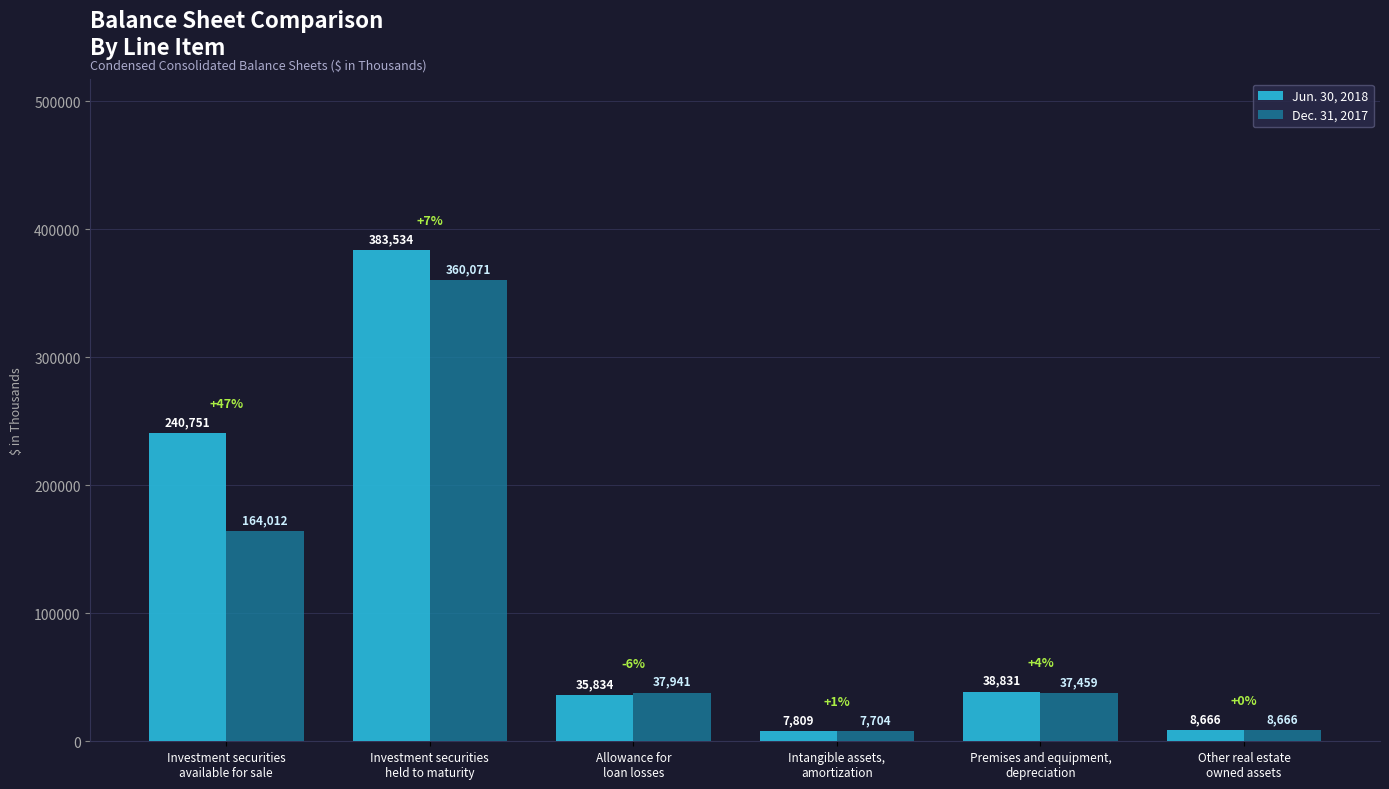

Rank the categories by Jun. 30, 2018 value from lowest to highest.

Intangible assets,
amortization, Other real estate
owned assets, Allowance for
loan losses, Premises and equipment,
depreciation, Investment securities
available for sale, Investment securities
held to maturity